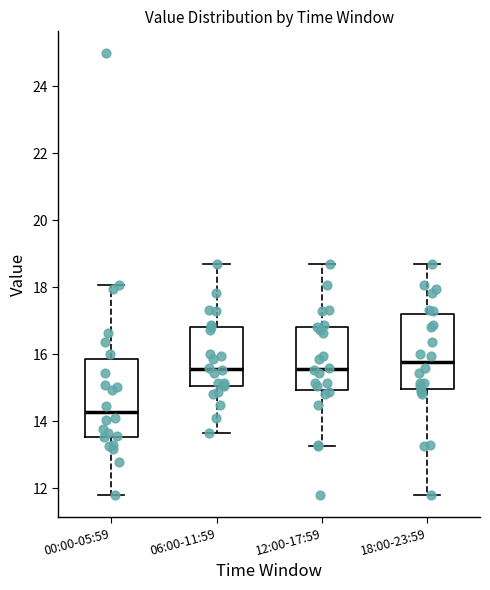

Reading left to right, transcribe this box plot: for each box, give where its median line is, the range the box spans, and where its two whiskers end, as read against the y-axis. The values are not printed on the chart, so give them approximately, as read against the axis.

00:00-05:59: median 14.2, box 13.6 to 15.8, whiskers 11.8 to 18.0
06:00-11:59: median 15.6, box 15.0 to 16.8, whiskers 13.6 to 18.8
12:00-17:59: median 15.6, box 15.0 to 16.8, whiskers 13.2 to 18.8
18:00-23:59: median 15.8, box 15.0 to 17.2, whiskers 11.8 to 18.8